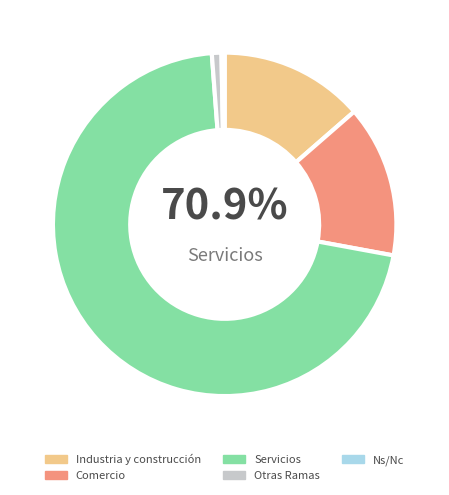

True or false: Servicios accounts for 81% of the total.

False